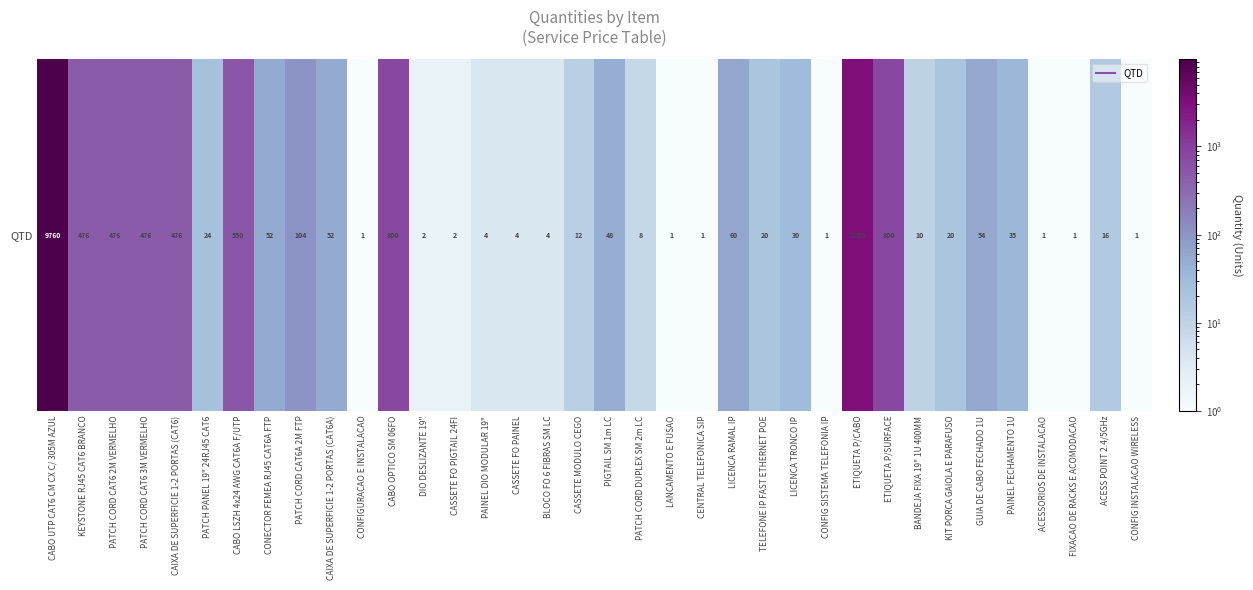

Which has a higher value, ETIQUETA P/SURFACE or CENTRAL TELEFONICA SIP?

ETIQUETA P/SURFACE